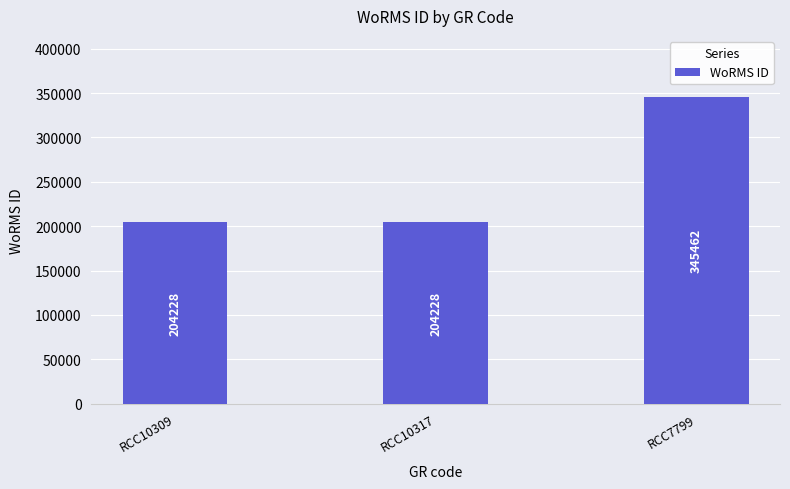

What is the difference between the values at RCC10309 and RCC7799?

141234